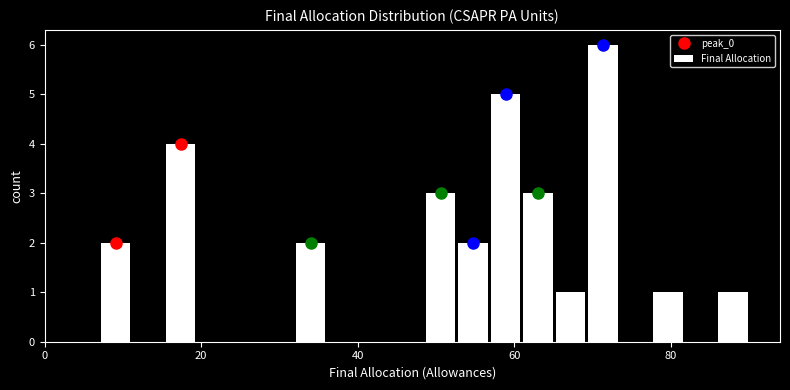

Read against the x-axis, roughly where is the centre of the tallest bar?

72